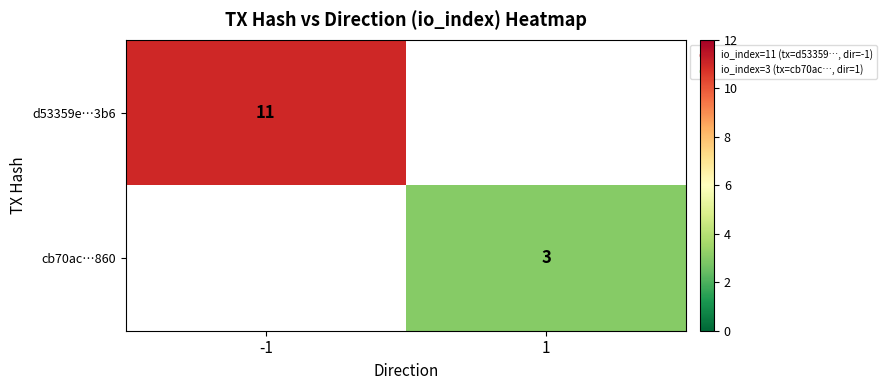

The d53359e…3b6 series shows 4 at -1. True or false?

False